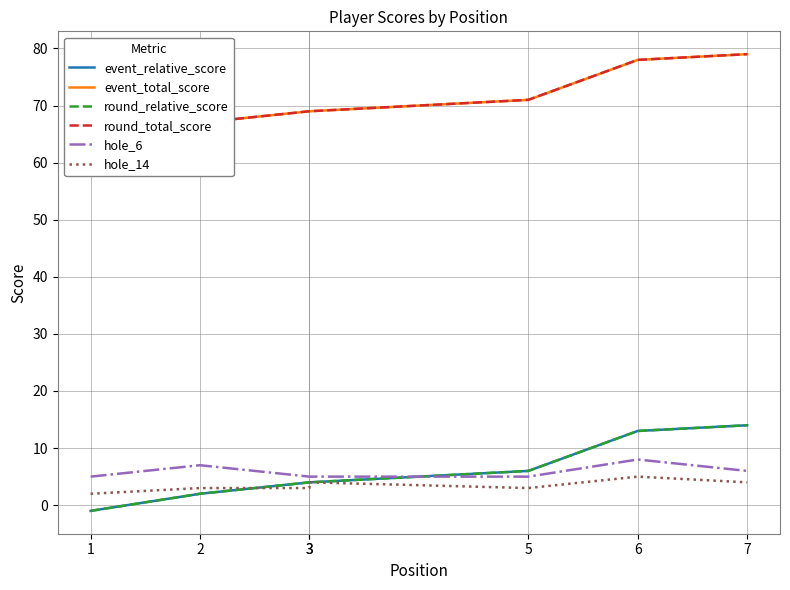

Reading left to right, transcribe all the data shown in this chart.

event_relative_score: -1	2	4	4	6	13	14
event_total_score: 64	67	69	69	71	78	79
round_relative_score: -1	2	4	4	6	13	14
round_total_score: 64	67	69	69	71	78	79
hole_6: 5	7	5	5	5	8	6
hole_14: 2	3	3	4	3	5	4